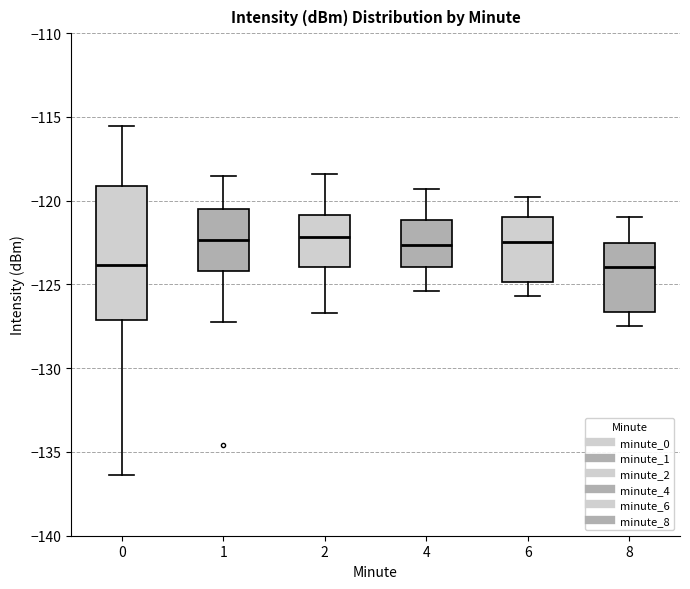

Reading left to right, transcribe this box plot: for each box, give where its median line is, the range the box spans, and where its two whiskers end, as read against the y-axis. The values are not printed on the chart, so give them approximately, as read against the axis.

0: median -124.0, box -127.0 to -119.0, whiskers -136.5 to -115.5
1: median -122.5, box -124.0 to -120.5, whiskers -127.0 to -118.5
2: median -122.0, box -124.0 to -121.0, whiskers -126.5 to -118.5
4: median -122.5, box -124.0 to -121.0, whiskers -125.5 to -119.5
6: median -122.5, box -125.0 to -121.0, whiskers -125.5 to -120.0
8: median -124.0, box -126.5 to -122.5, whiskers -127.5 to -121.0